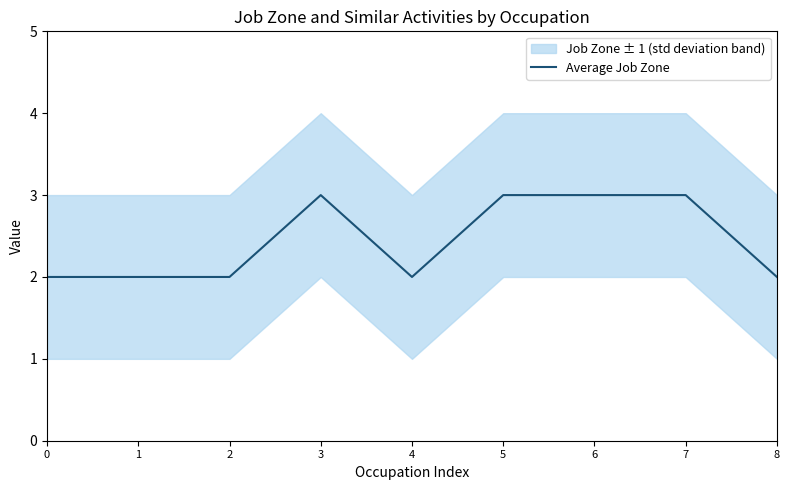

Rank the categories by value from highest to lowest.

3, 5, 6, 7, 0, 1, 2, 4, 8